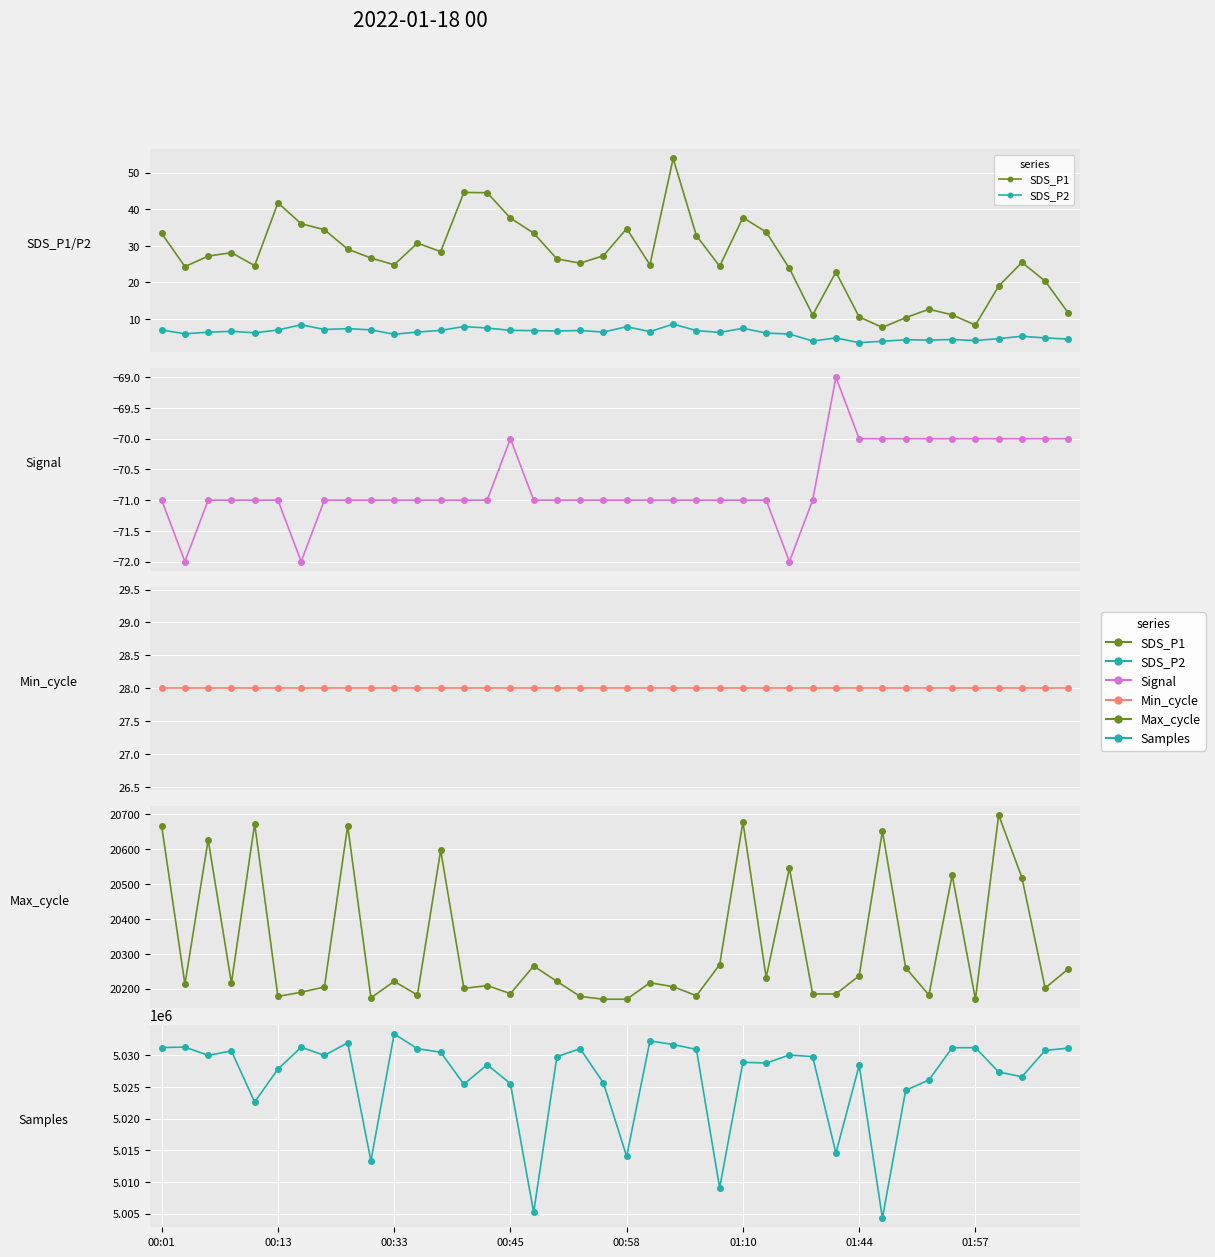

In SDS_P1, how many points are higher than both neighbors (excluding endpoints)?

10